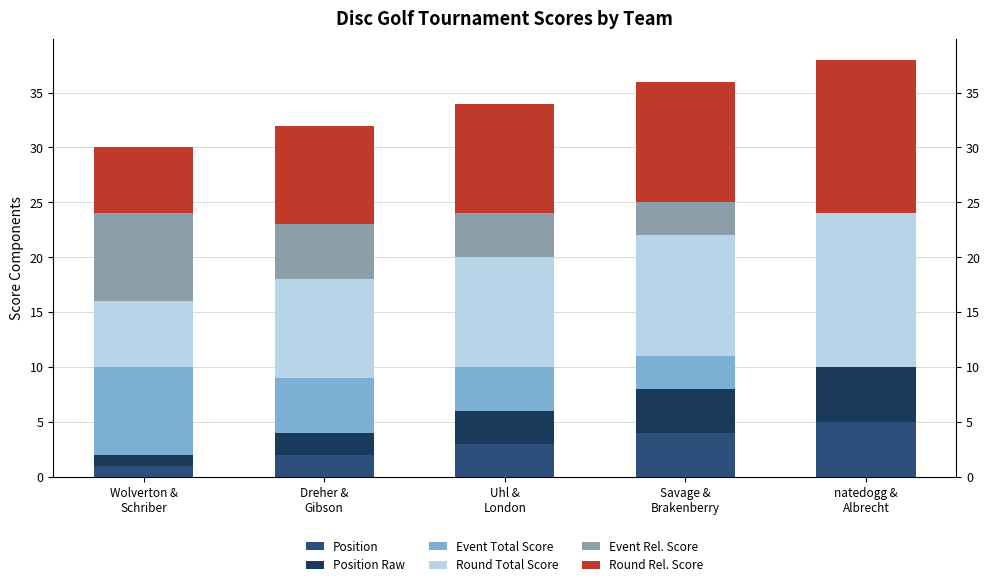

Does the chart contain stacked bars?

Yes